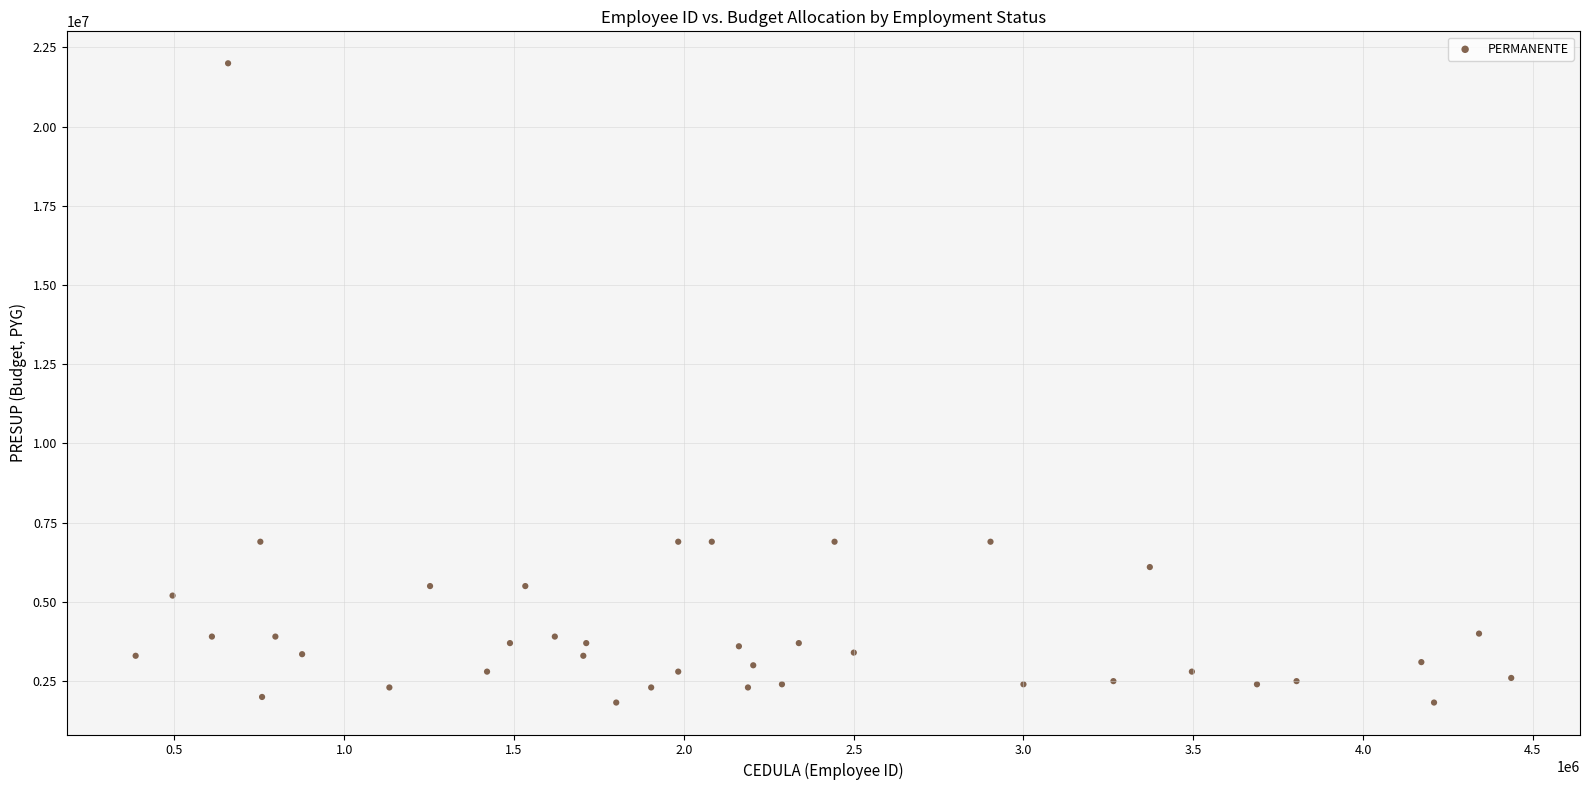

What is the range of X values (max minus min)?

4050263